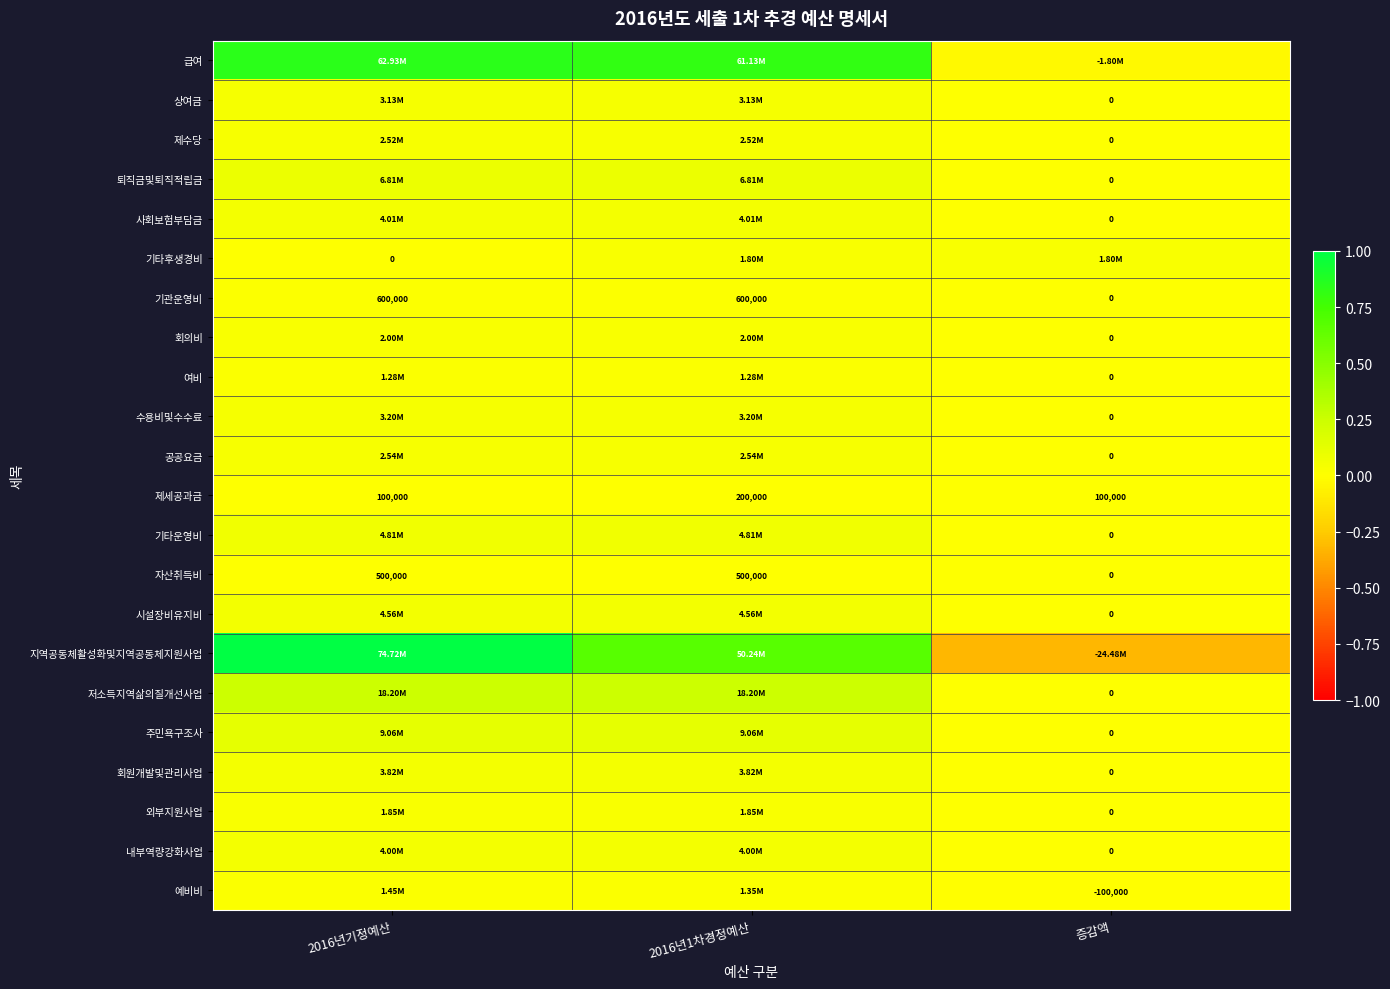

How many values in 급여 are below zero?

1